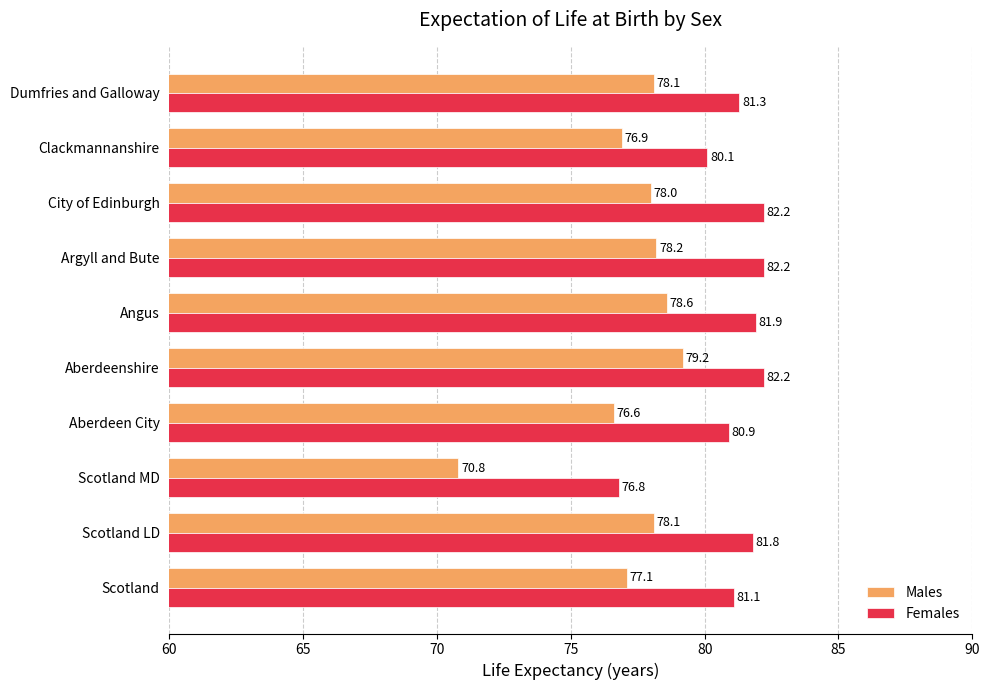

What is the greatest value displayed?

82.2